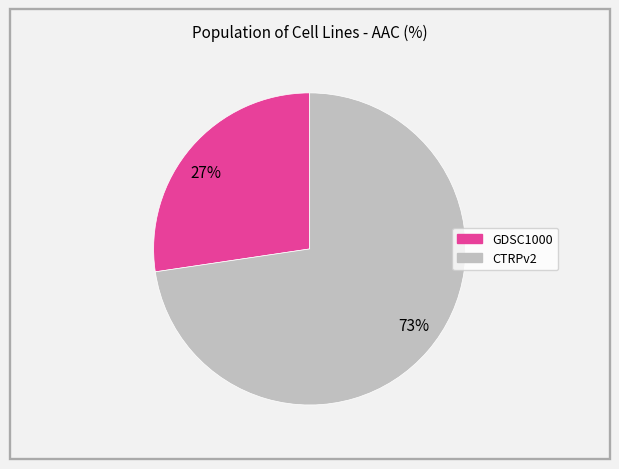

Which slice is the smallest?

27%